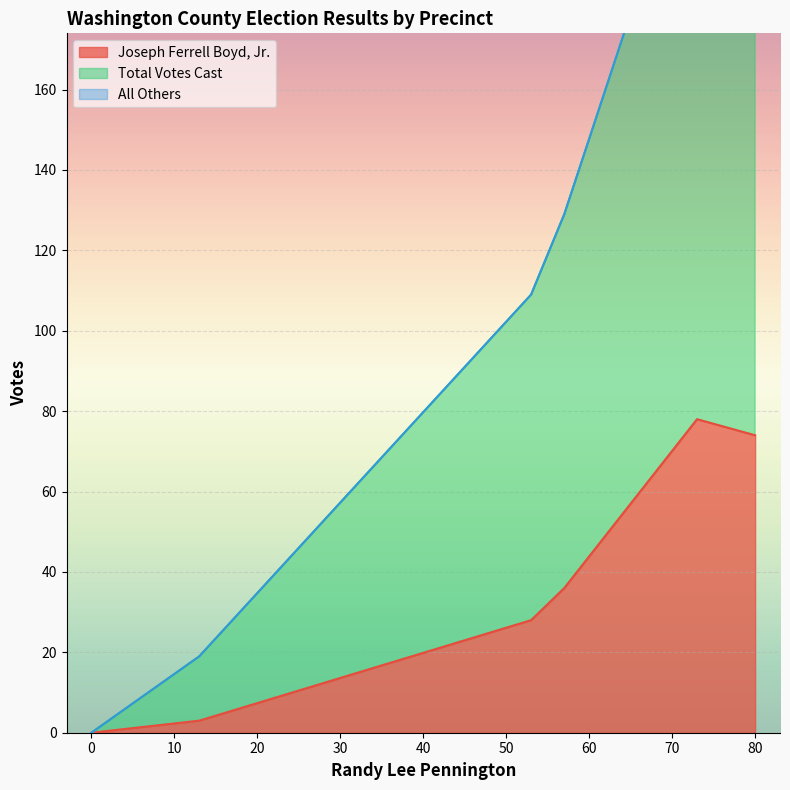

Which has a higher value, 53 or 0?

53